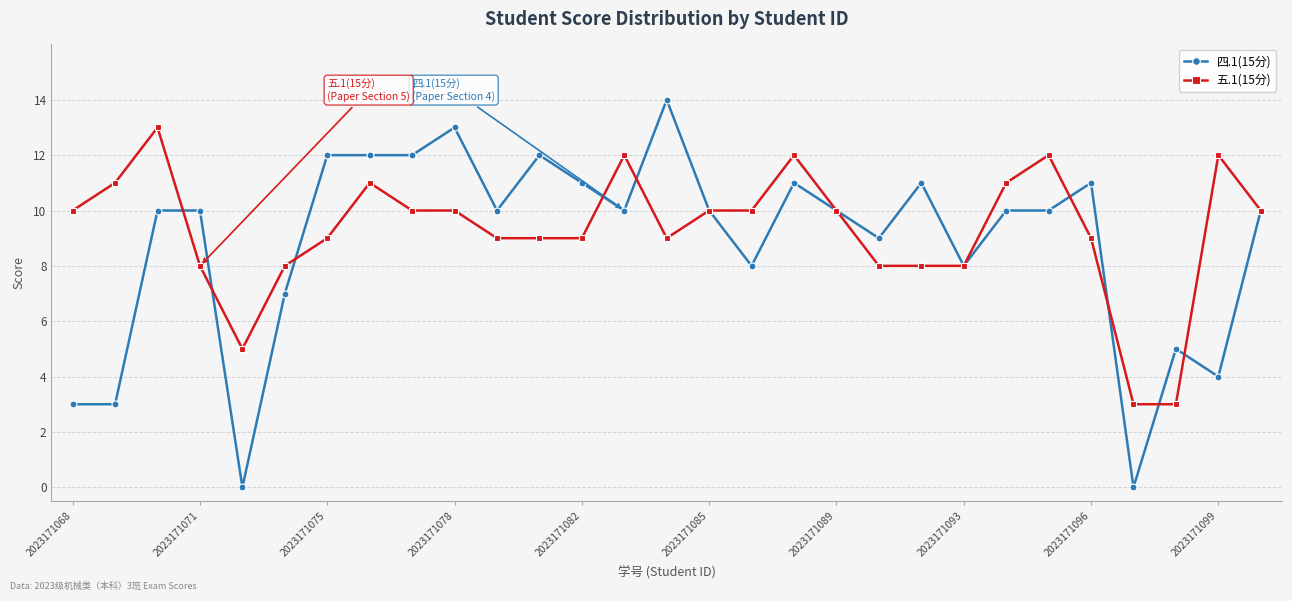

Which series has the widest spread of values?

四.1(15分)